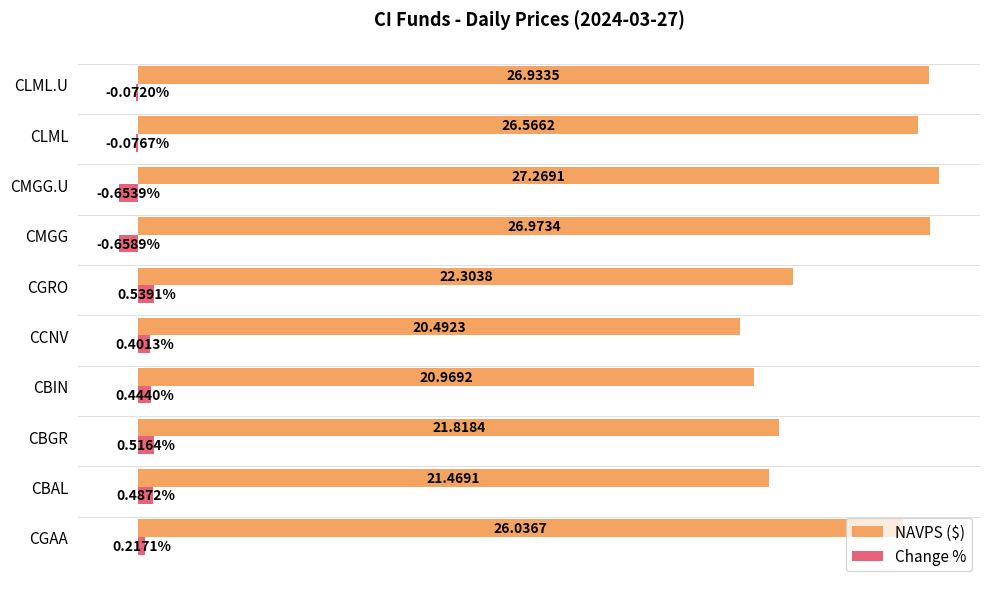

What are all the series names shown in the legend?

NAVPS ($), Change %